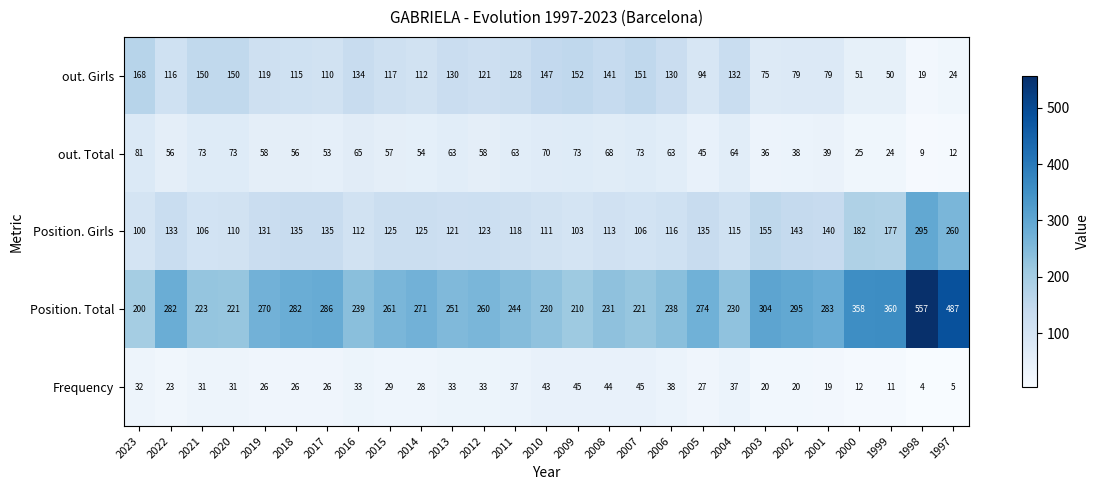

Is it true that Position. Girls equals 140 at 2001?

True